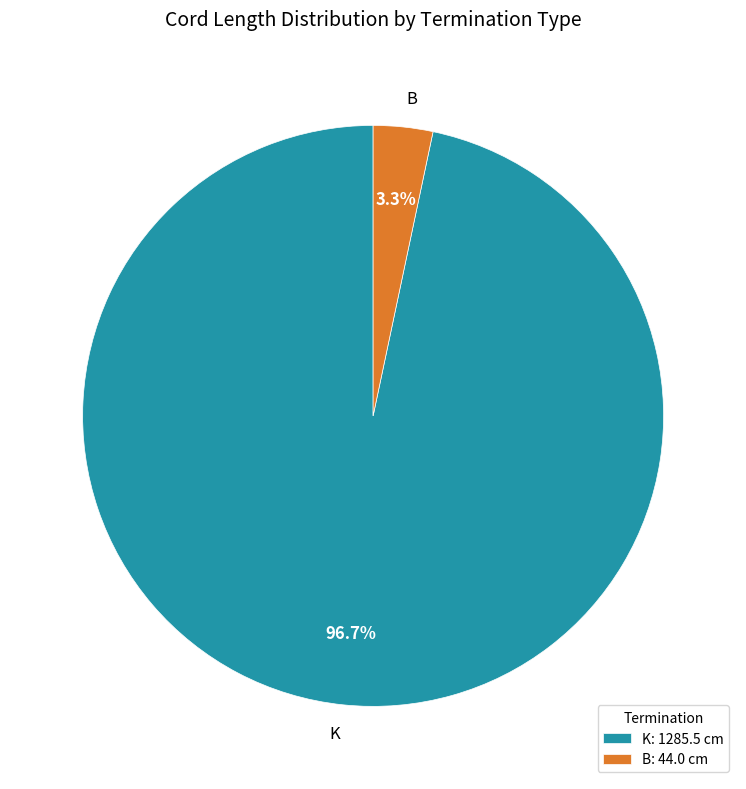

Is there any slice that represents more than half of the pie?

Yes